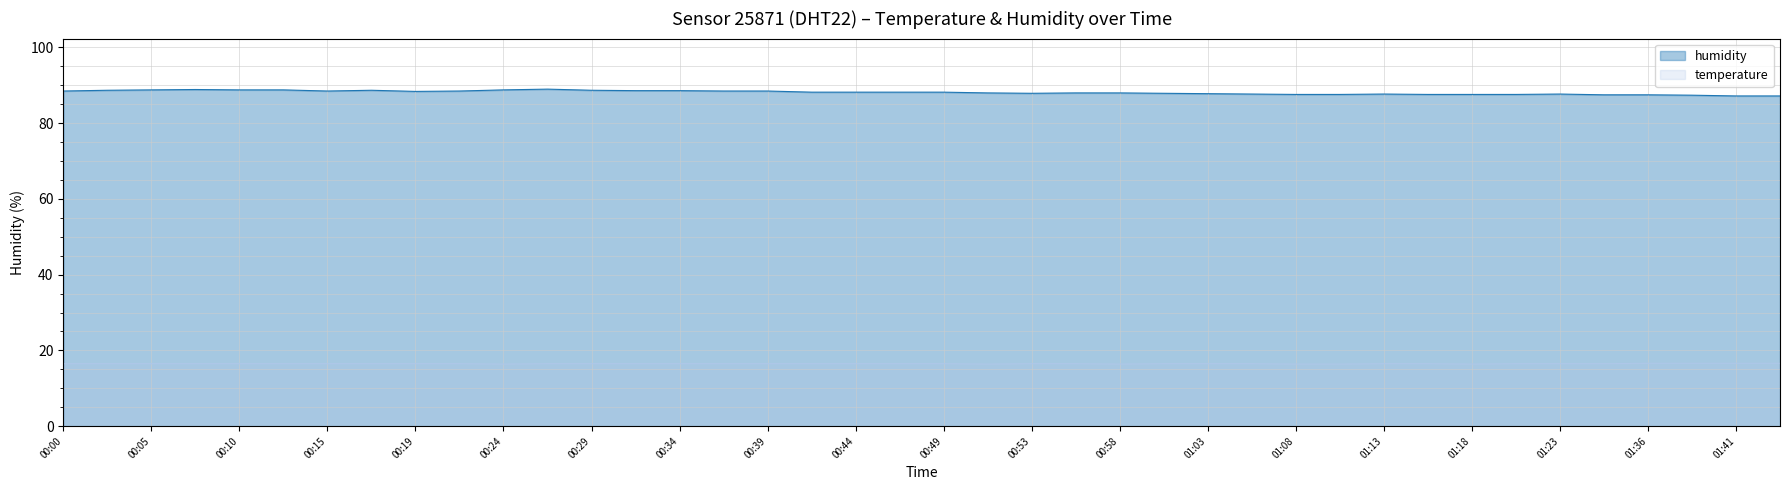

What is the value of the temperature point at the 17th from the left?

16.5